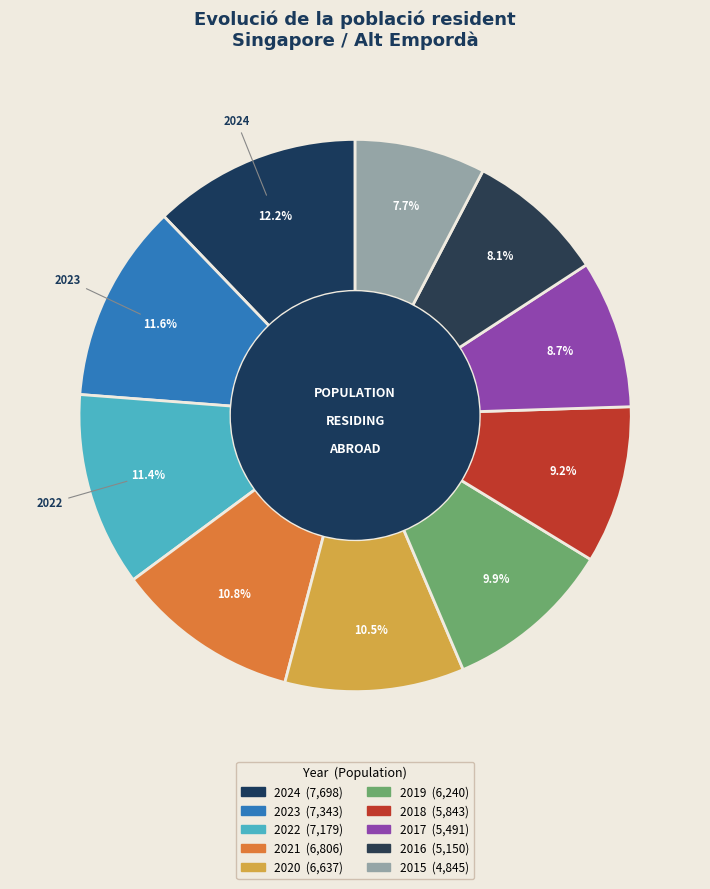

Count the number of slices in the pie.

10